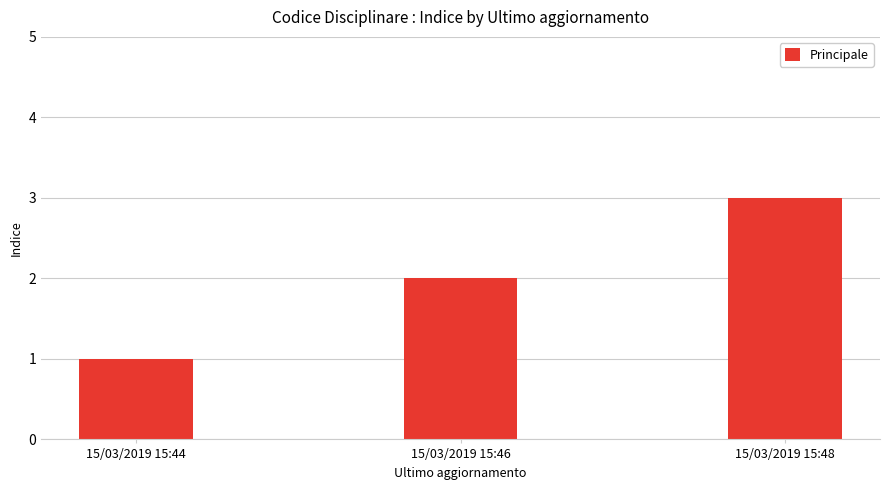

What is the sum of all values?

6